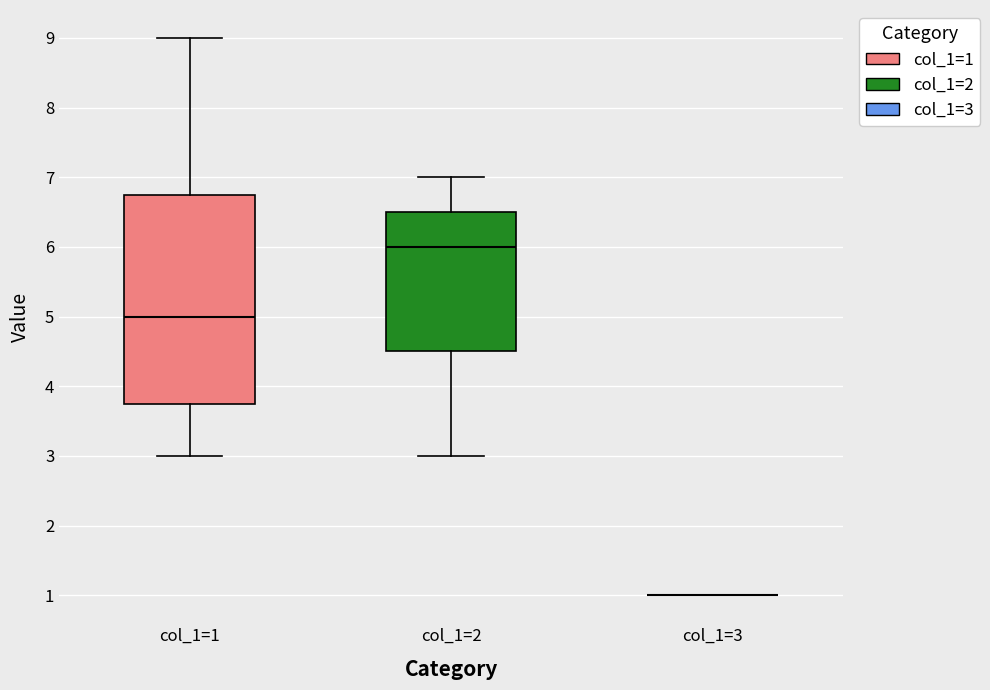

Where does the upper whisker of the box for col_1=2 end on the y-axis? The values are not printed on the chart, so give them approximately, as read against the axis.

7.0